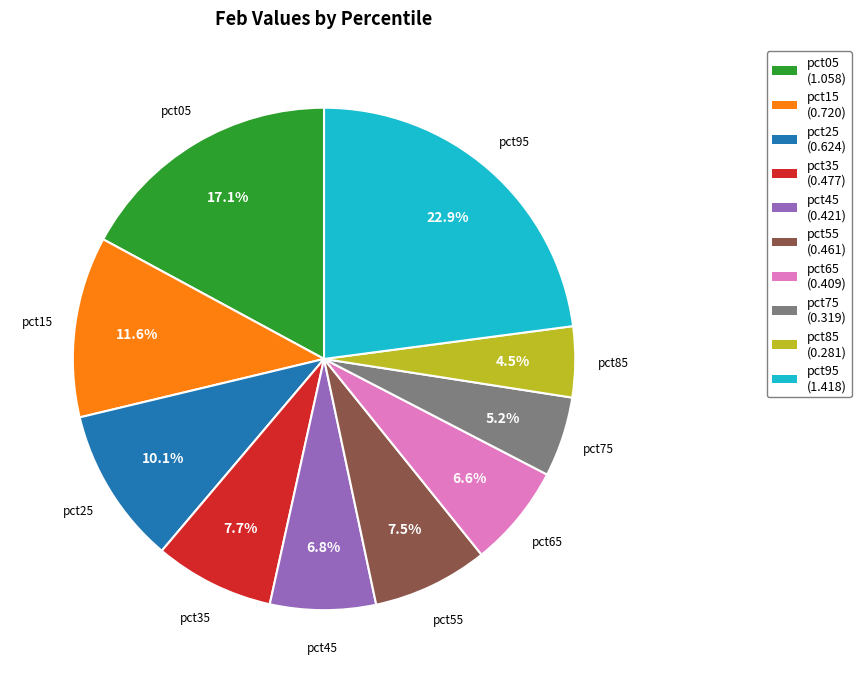

What percentage is the pct45 slice, to the nearest percent?

7%